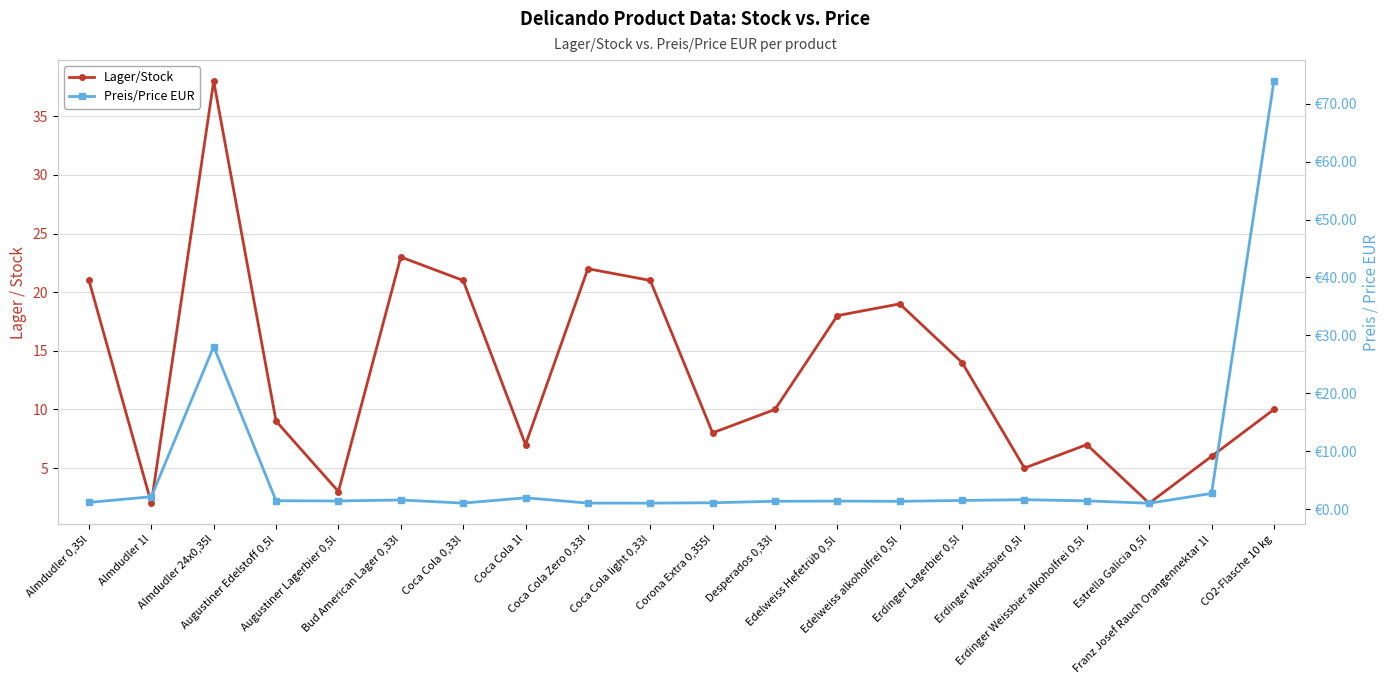

Where is the first local maximum for Lager/Stock?

Almdudler 24x0,35l